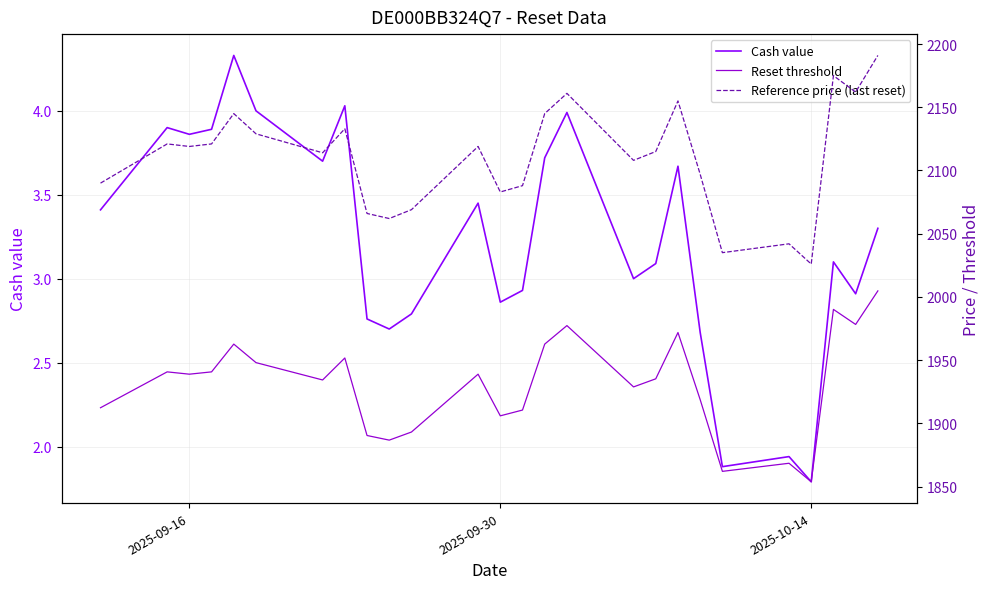

Which series has the widest spread of values?

Reference price (last reset)